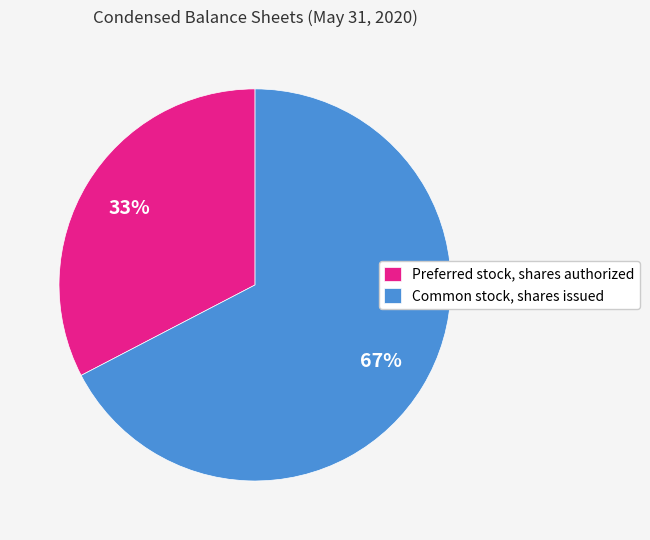

Which category accounts for the majority?

Common stock, shares issued